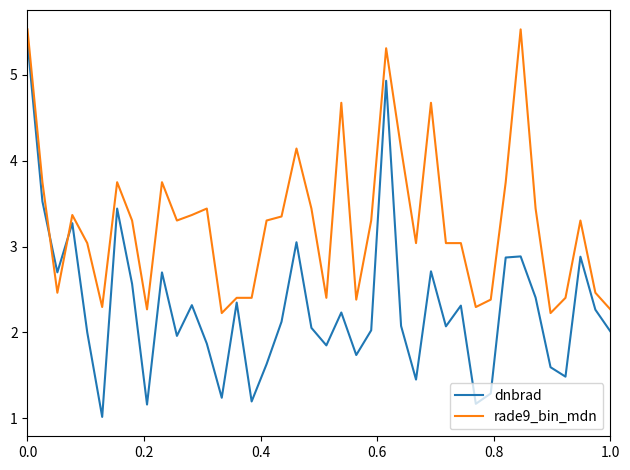

What is the difference between the maximum and minimum values in the dnbrad series?

4.4